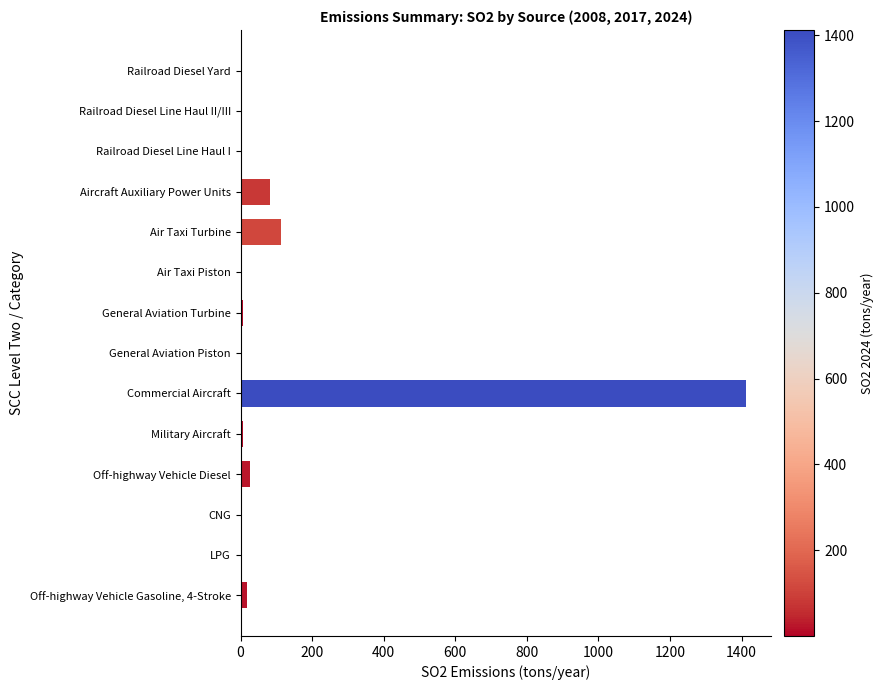

Is it true that the value at Aircraft Auxiliary Power Units is 144.2?

False